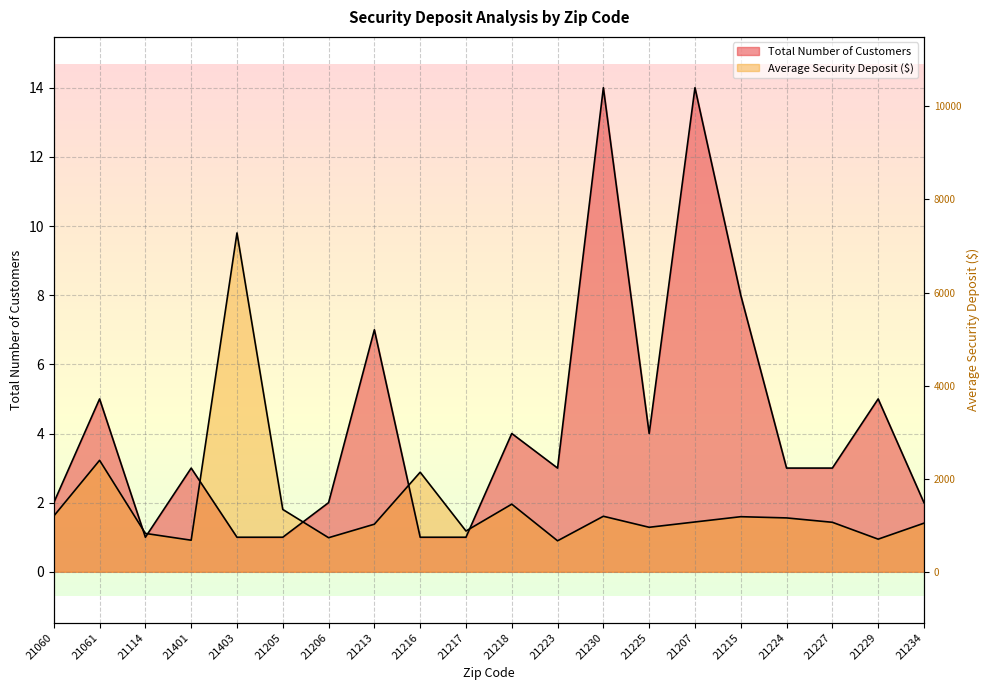

The value of Average Security Deposit at 21206 is 0.7. True or false?

False